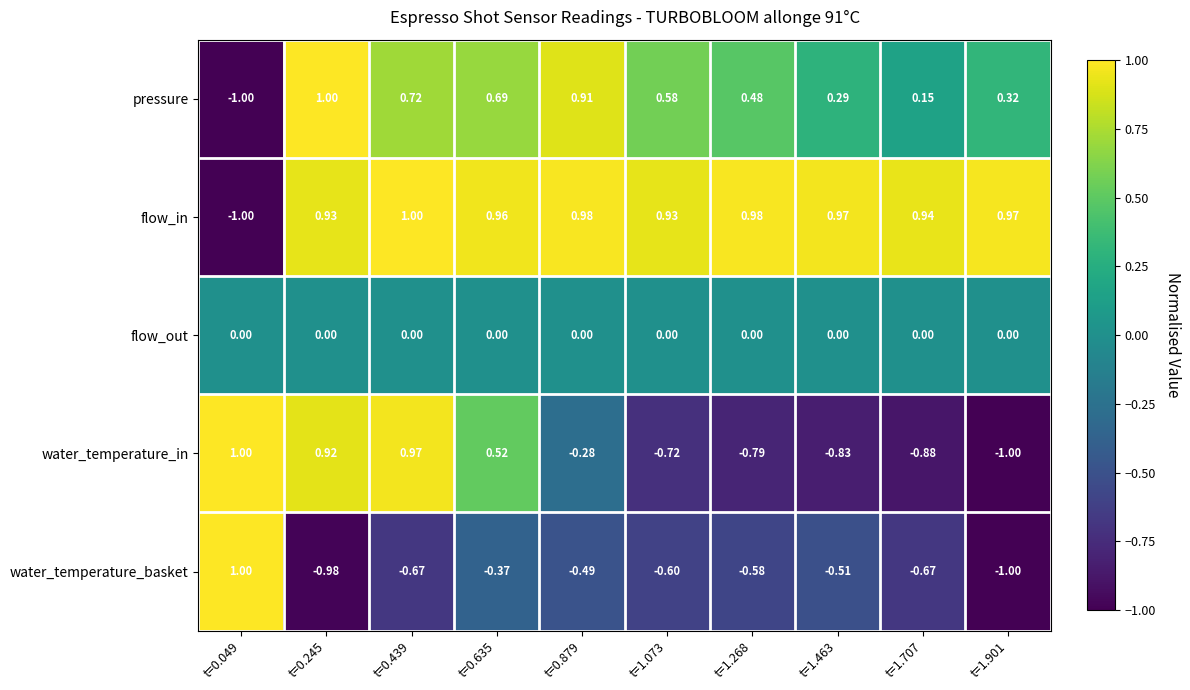

At t=1.268, list the series in order from largest to smallest.

flow_in, pressure, flow_out, water_temperature_basket, water_temperature_in